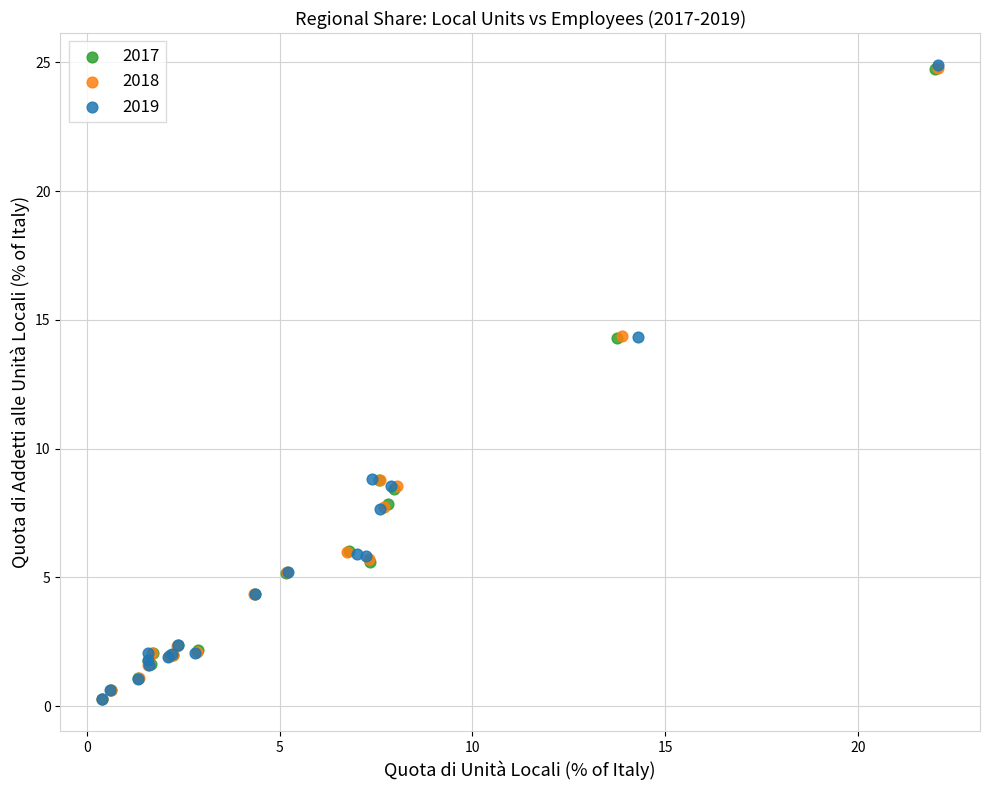

What are all the series names shown in the legend?

2017, 2018, 2019